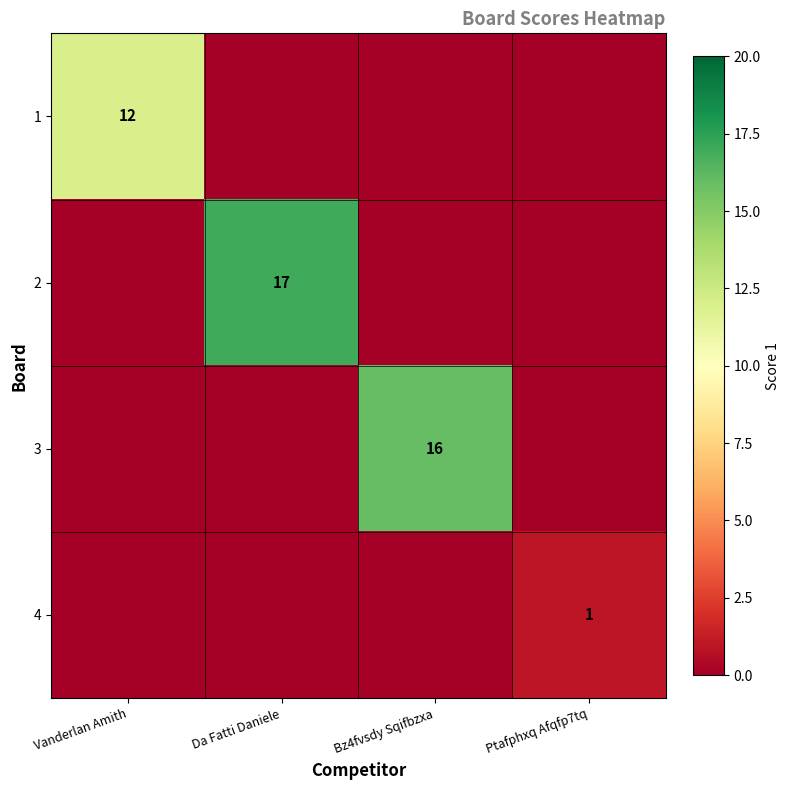

True or false: 1 has a value of 19 at Vanderlan Amith.

False